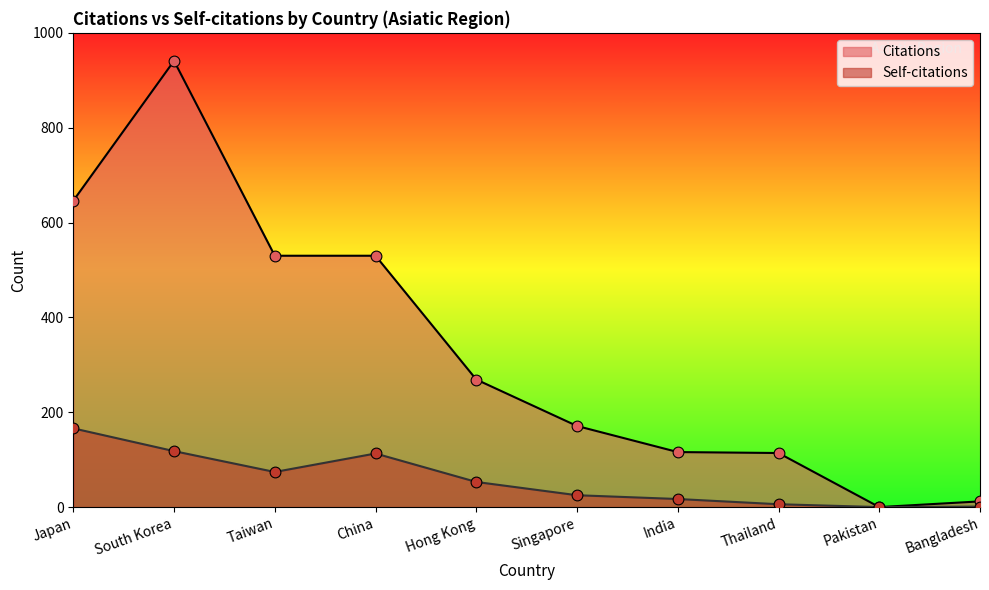

Which series reaches the maximum Y coordinate?

Citations